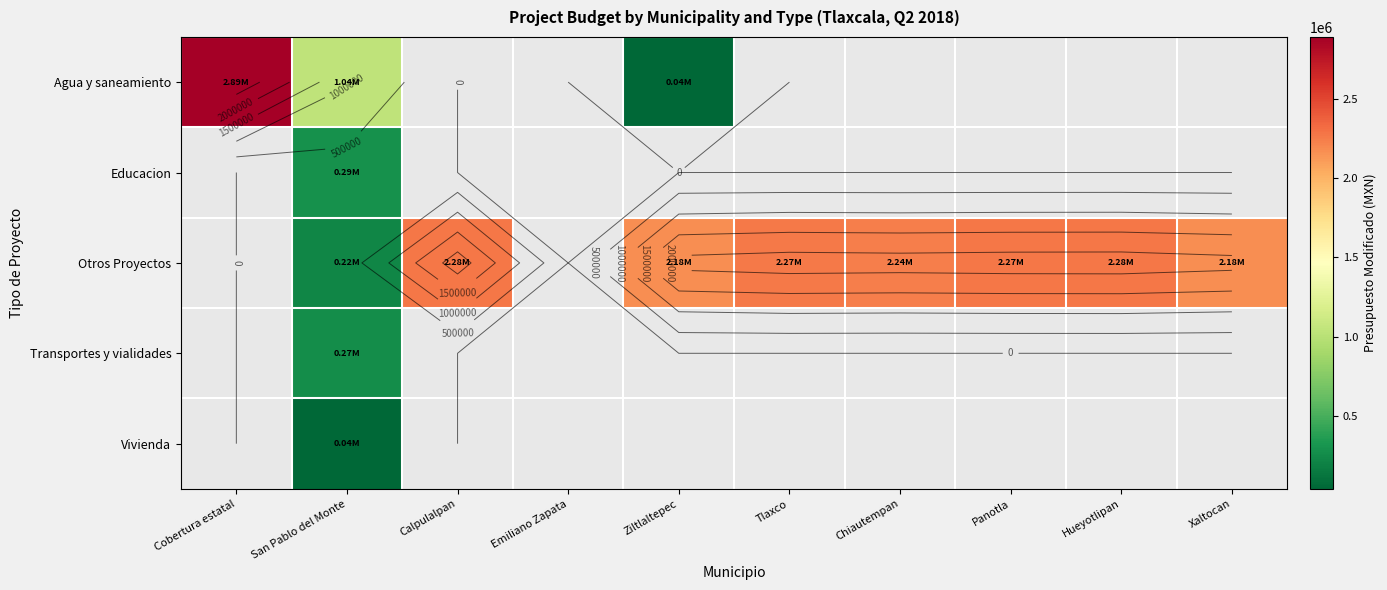

Which series changed the most between Calpulalpan and Chiautempan?

Otros Proyectos